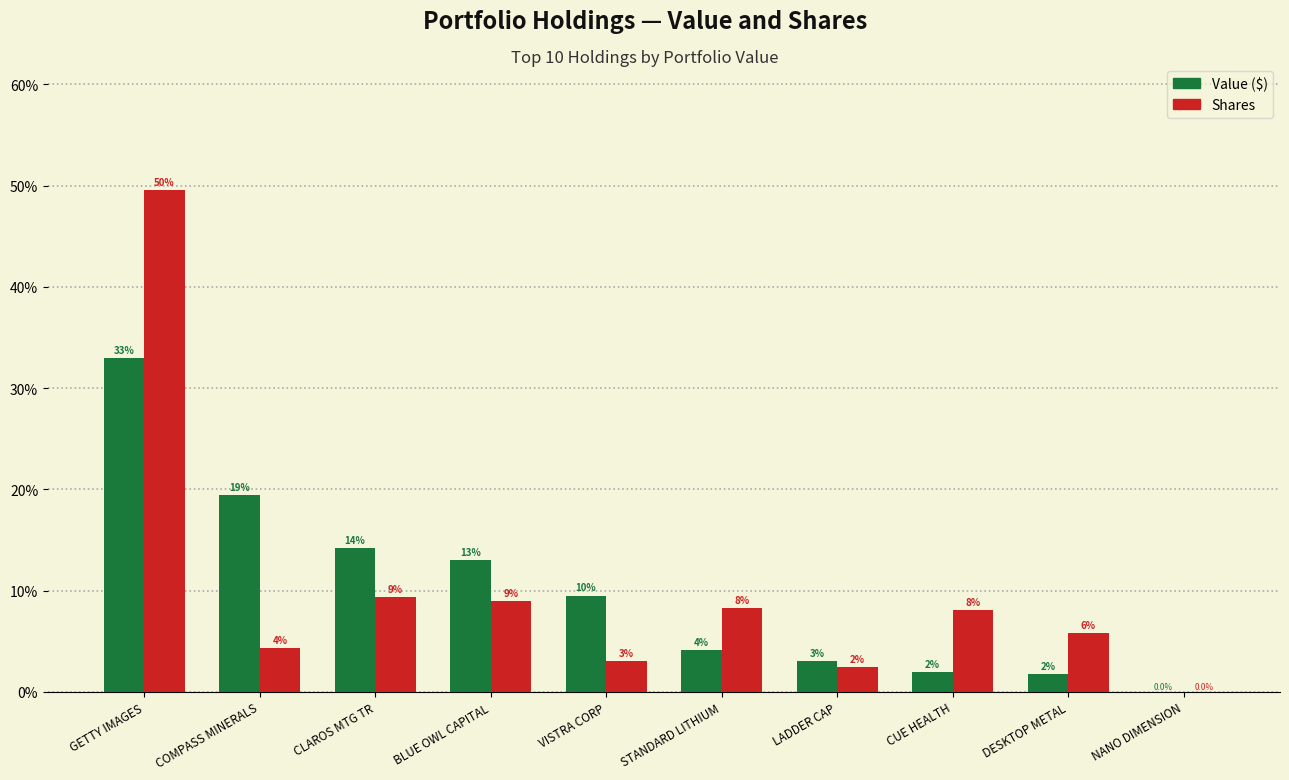

Reading left to right, what are all the values shown in this chart?

Value ($): 33.0	19.4	14.2	13.0	9.5	4.1	3.0	1.9	1.7	0.0
Shares: 49.6	4.3	9.3	9.0	3.0	8.3	2.5	8.1	5.8	0.0